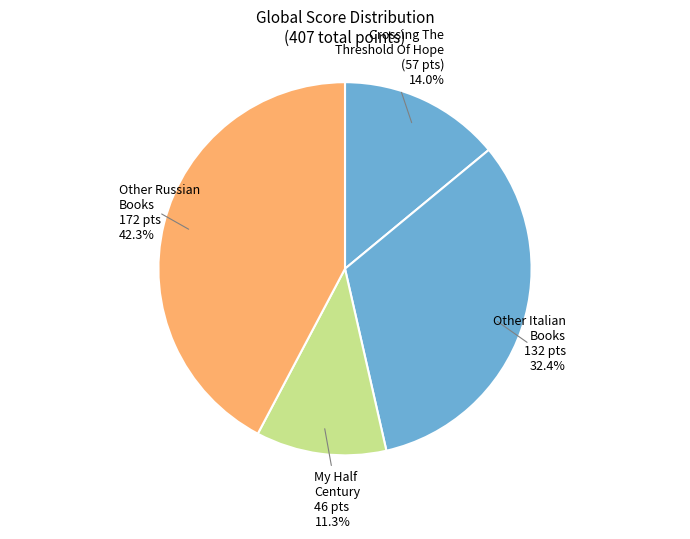

Count the number of slices in the pie.

4